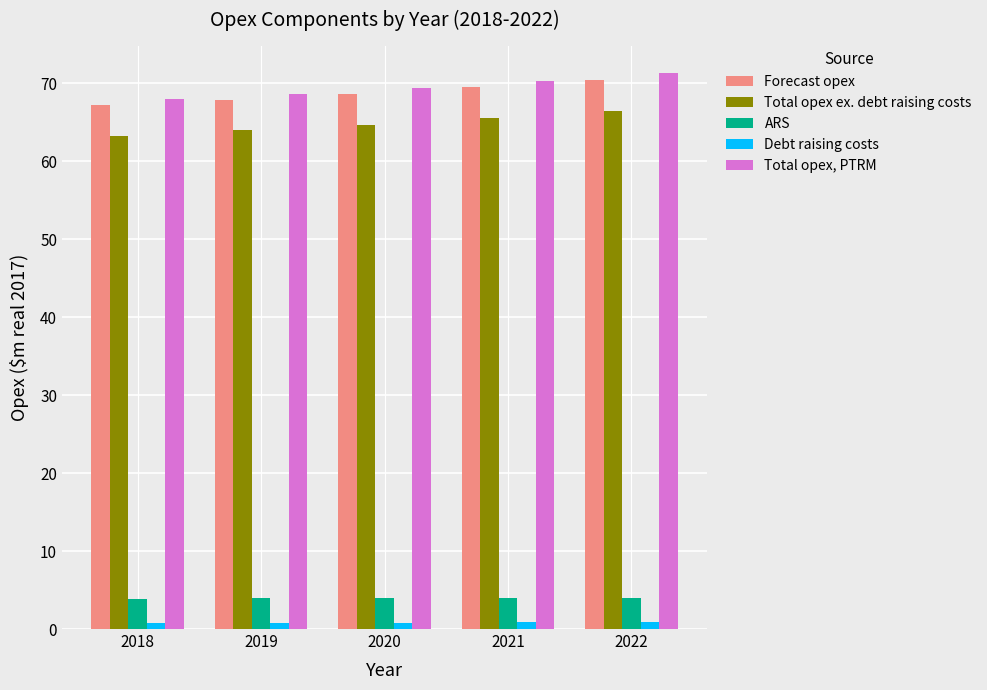

What is the total value across all series at 2018?

203.2